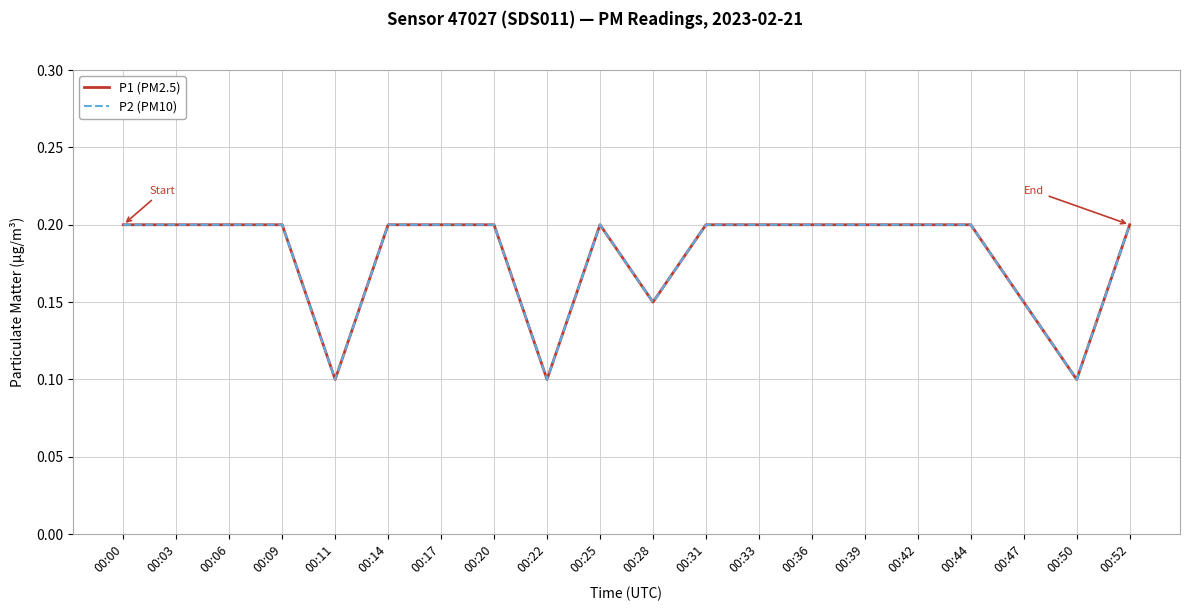

Is this an area chart (filled region under the line)?

No